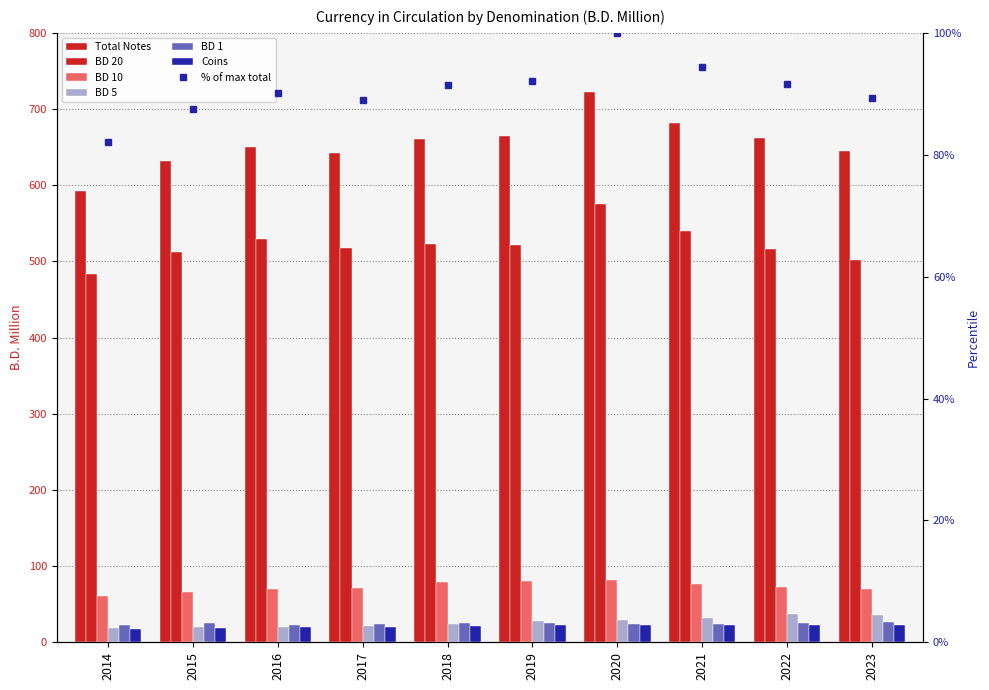

Are the bars horizontal?

No